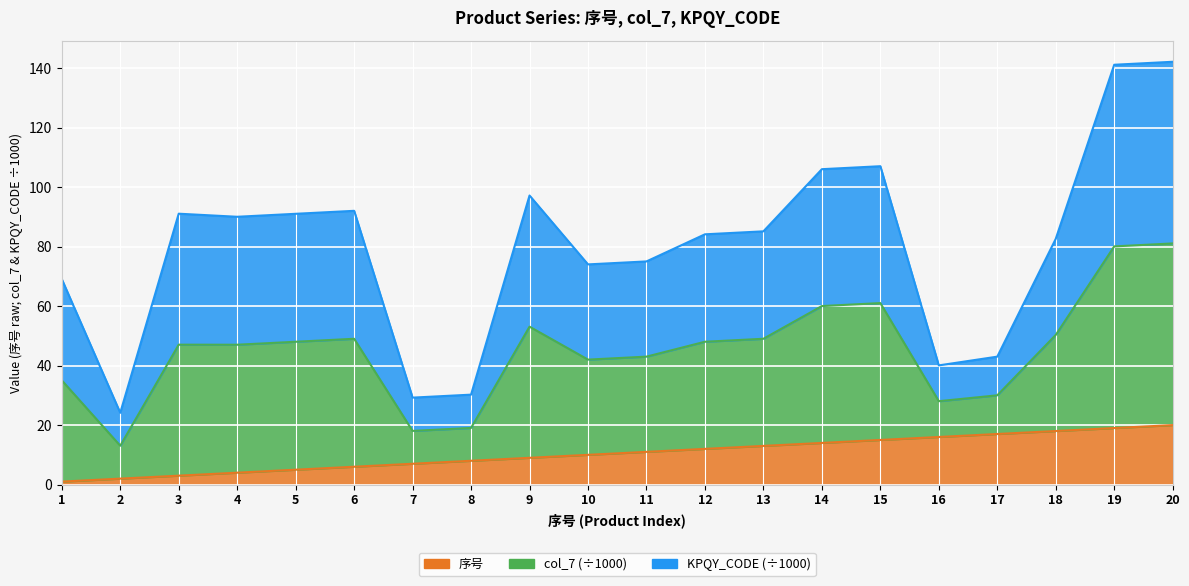

Where is 序号 nearest to the value 10?

10